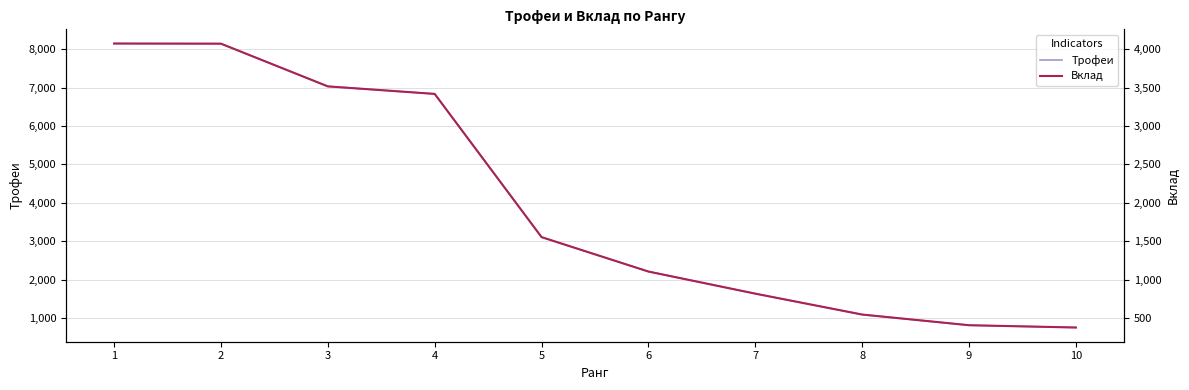

How many lines are shown in the chart?

2